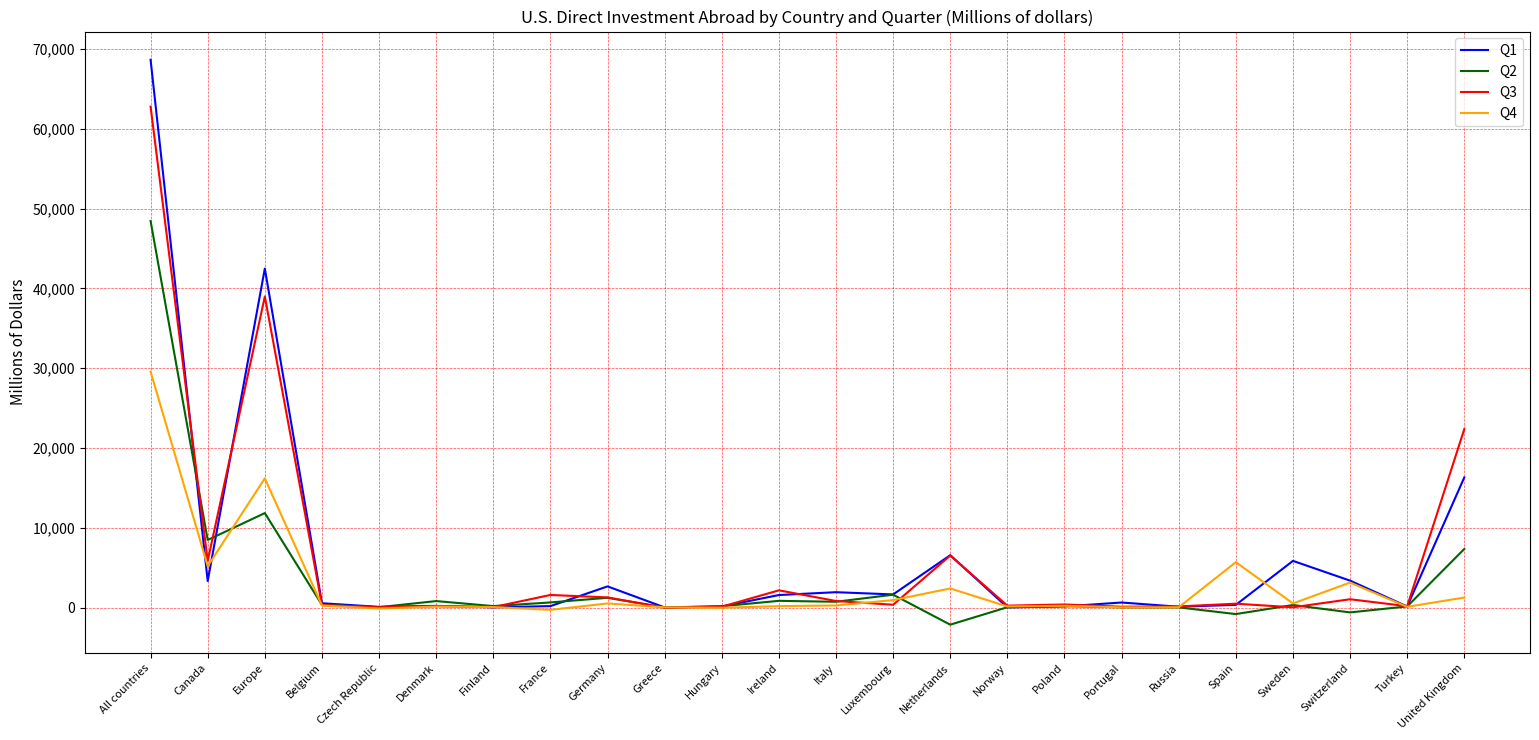

Which series has the largest range (max minus min)?

Q1